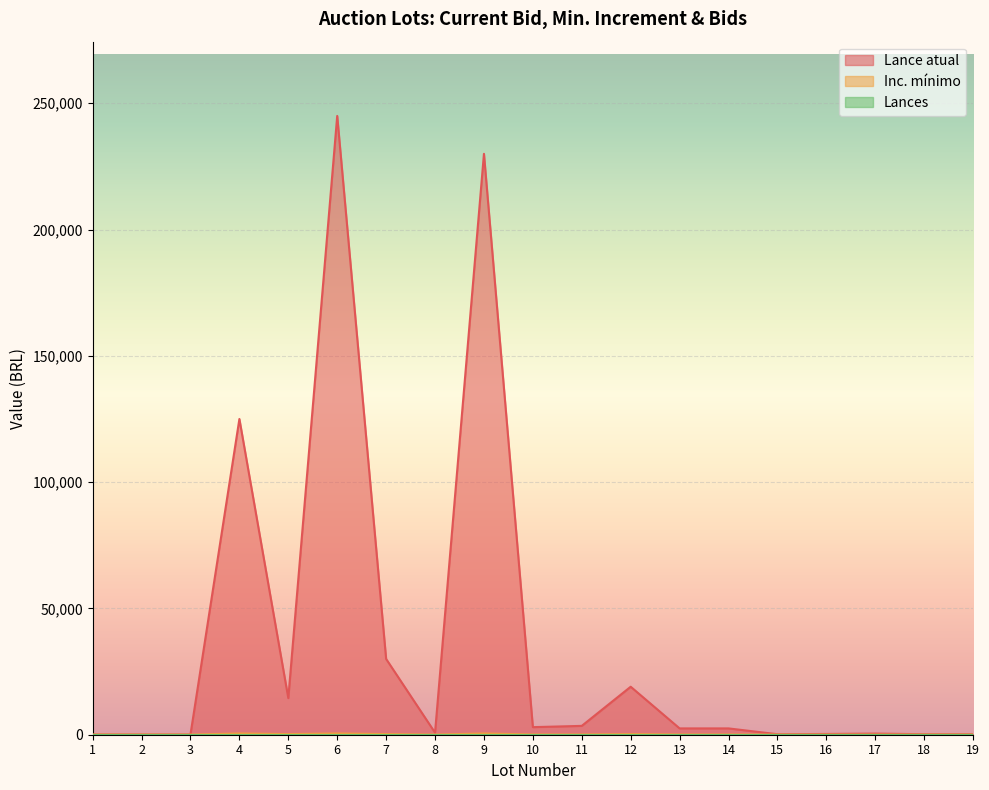

What is the greatest value displayed?

245000